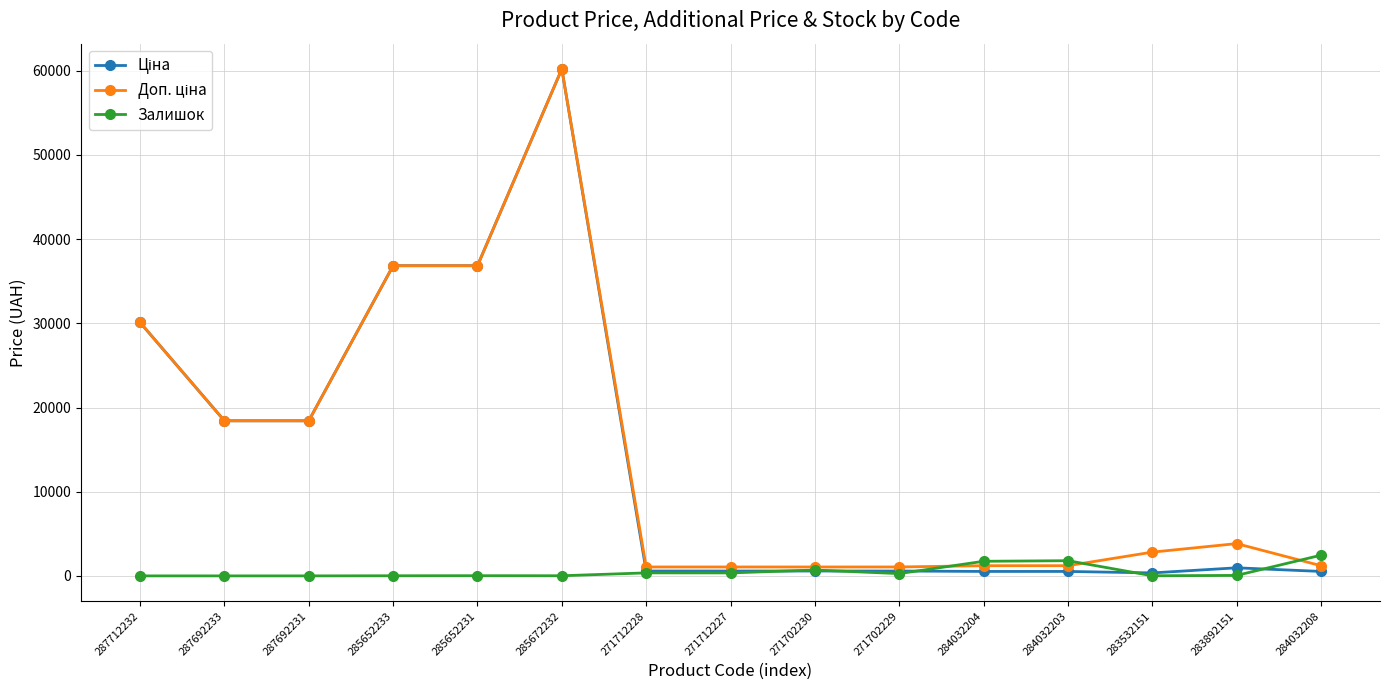

At which category does the chart reach its peak across all series?

285672232